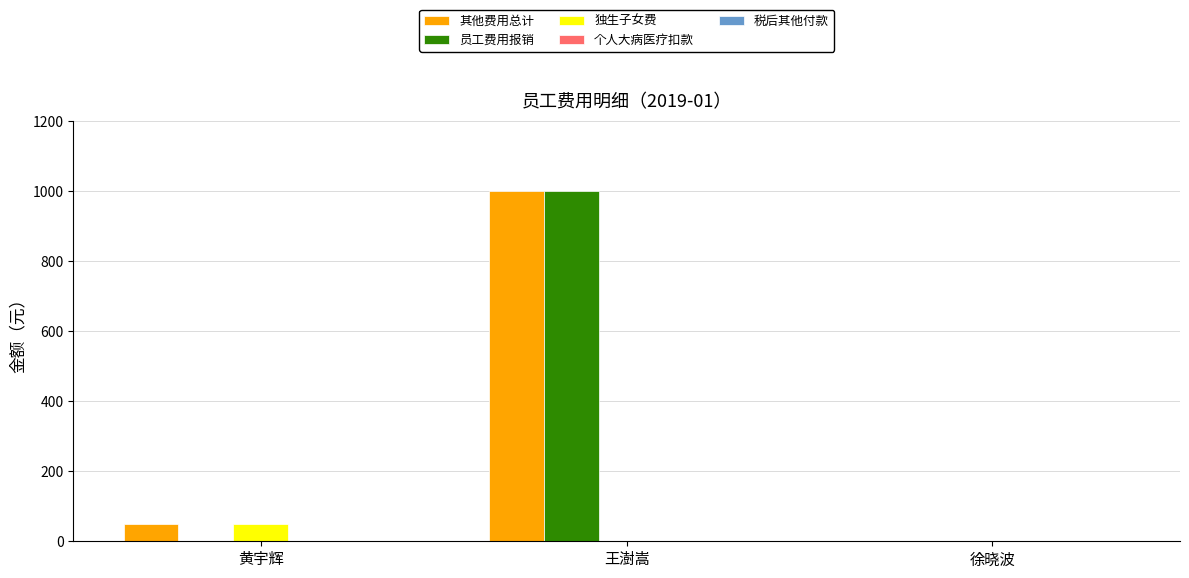

Are the bars grouped side by side (vs. stacked)?

Yes